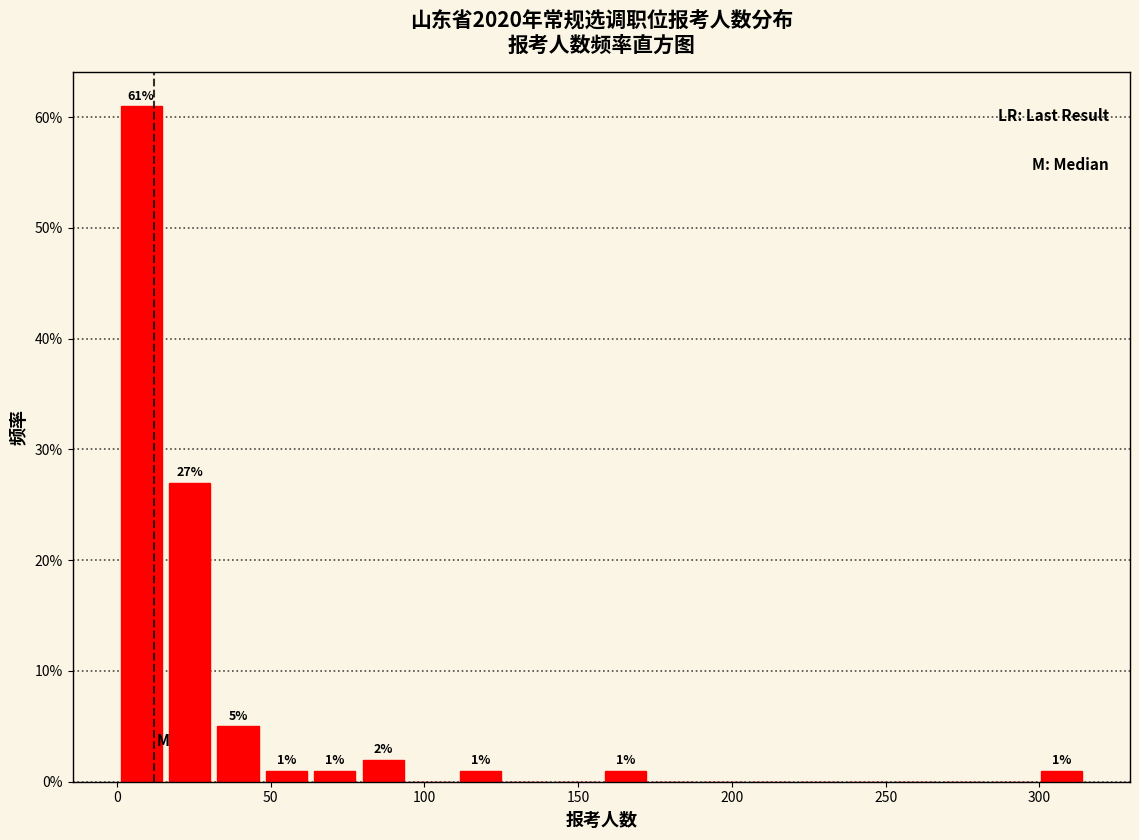

Around what value on the x-axis is the tallest bar? Give the approximate position of its centre, as read against the axis.

10